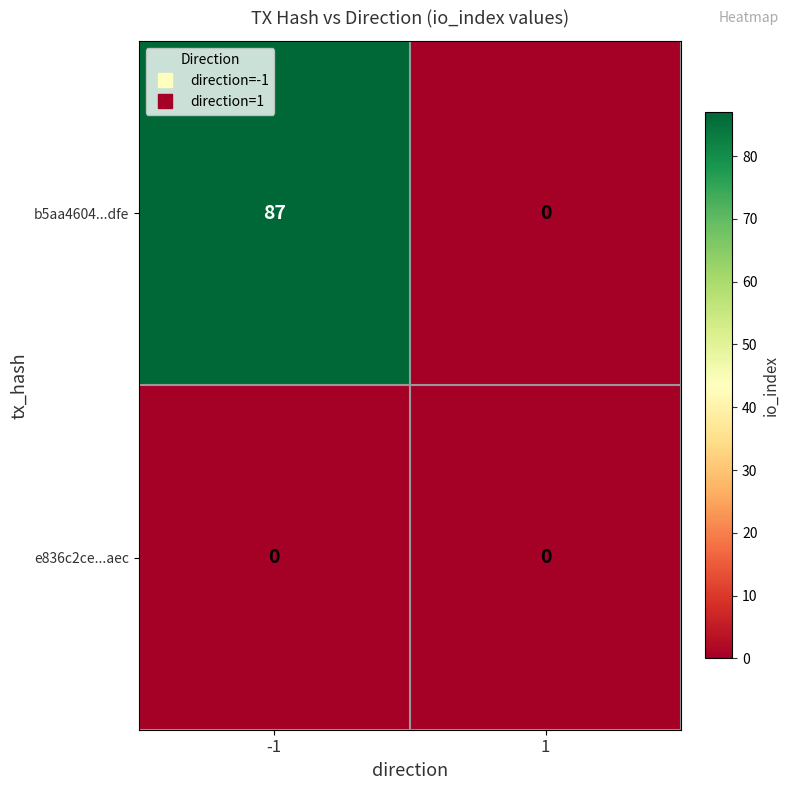

What is the total value across all series at -1?

87